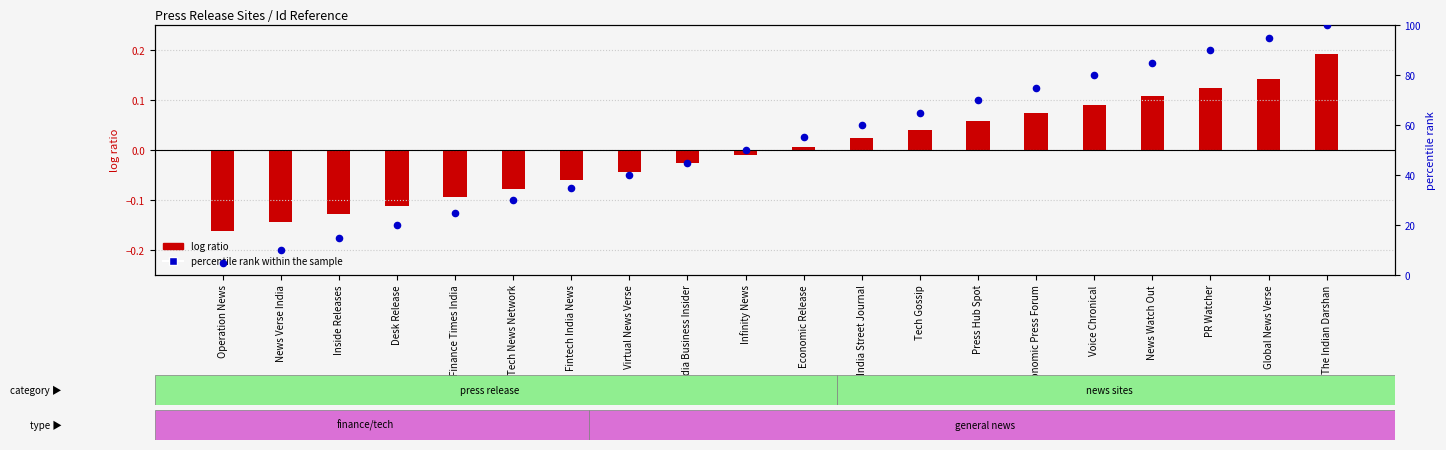

What is the ratio of the value at Economic Release to the value at The Indian Darshan?

0.6